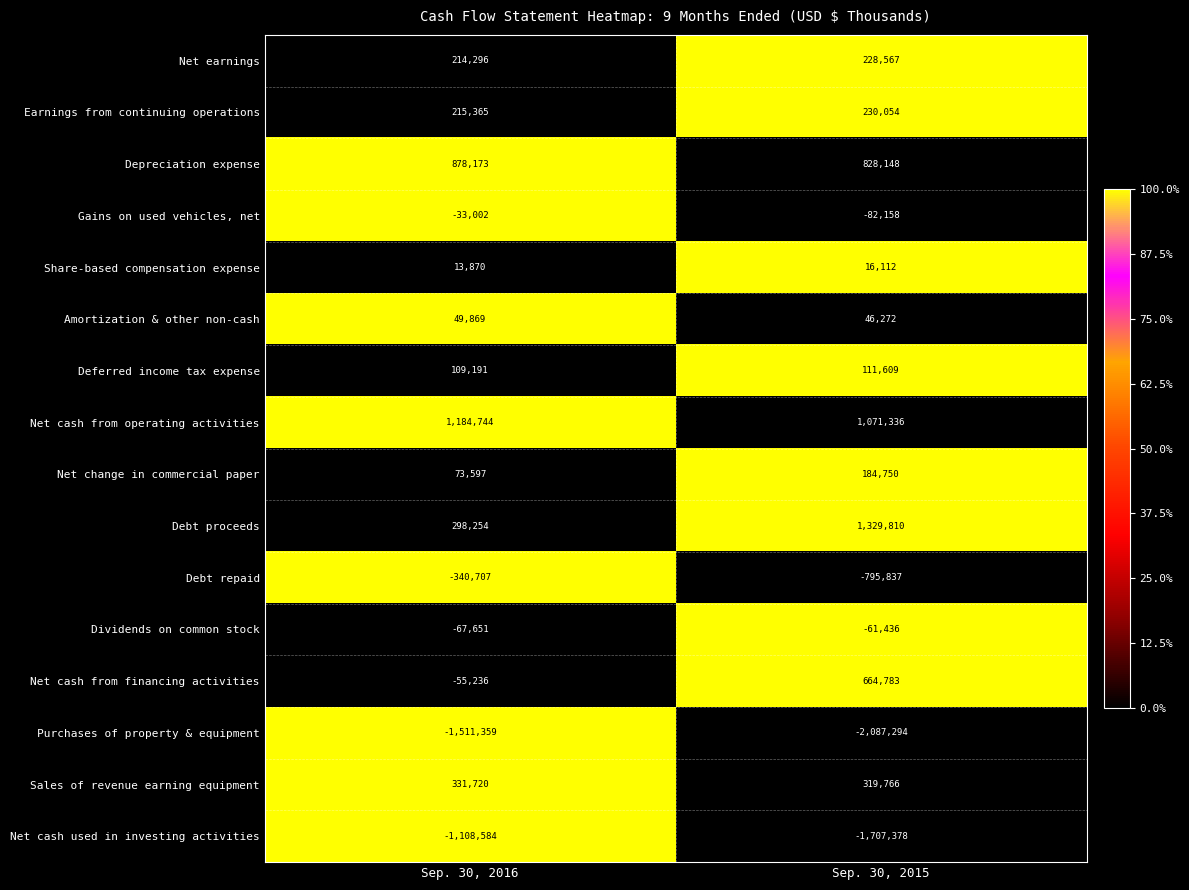

What is the average value of the Gains on used vehicles, net series?

-57580